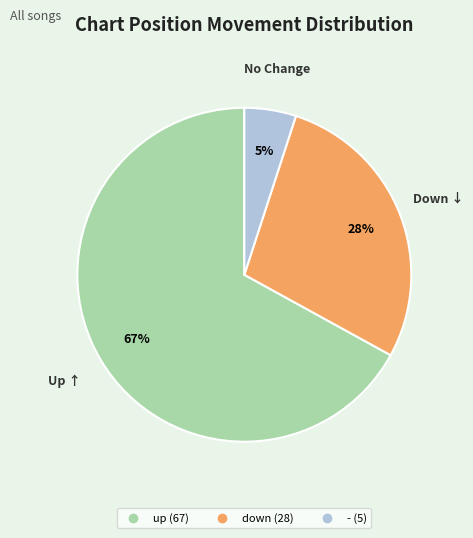

To the nearest percent, what portion does up represent?

67%